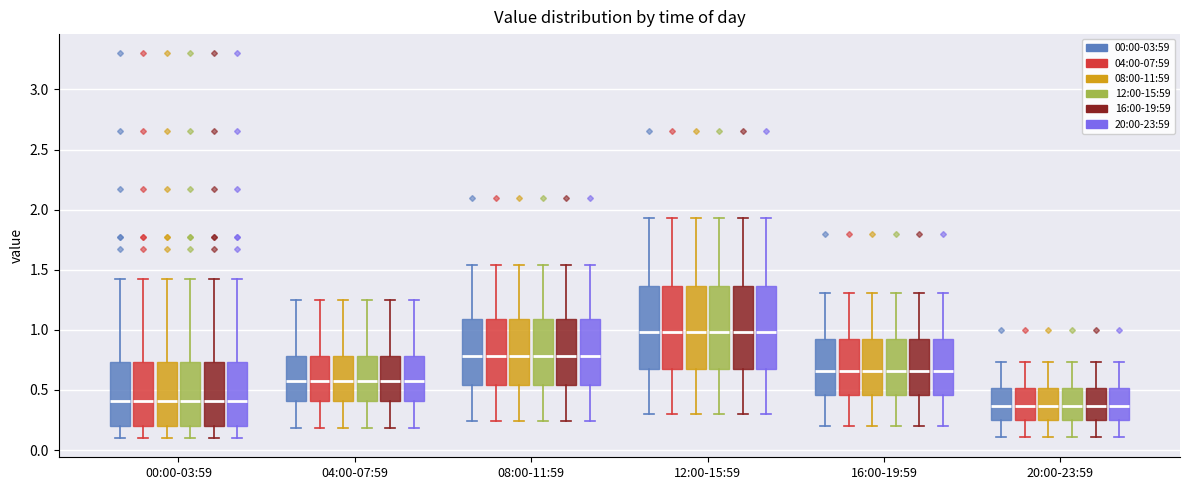

Reading left to right, transcribe this box plot: for each box, give where its median line is, the range the box spans, and where its two whiskers end, as read against the y-axis. The values are not printed on the chart, so give them approximately, as read against the axis.

00:00-03:59 (00:00-03:59): median 0.40, box 0.20 to 0.75, whiskers 0.10 to 1.40
00:00-03:59 (04:00-07:59): median 0.40, box 0.20 to 0.75, whiskers 0.10 to 1.40
00:00-03:59 (08:00-11:59): median 0.40, box 0.20 to 0.75, whiskers 0.10 to 1.40
00:00-03:59 (12:00-15:59): median 0.40, box 0.20 to 0.75, whiskers 0.10 to 1.40
00:00-03:59 (16:00-19:59): median 0.40, box 0.20 to 0.75, whiskers 0.10 to 1.40
00:00-03:59 (20:00-23:59): median 0.40, box 0.20 to 0.75, whiskers 0.10 to 1.40
04:00-07:59 (00:00-03:59): median 0.60, box 0.40 to 0.80, whiskers 0.20 to 1.25
04:00-07:59 (04:00-07:59): median 0.60, box 0.40 to 0.80, whiskers 0.20 to 1.25
04:00-07:59 (08:00-11:59): median 0.60, box 0.40 to 0.80, whiskers 0.20 to 1.25
04:00-07:59 (12:00-15:59): median 0.60, box 0.40 to 0.80, whiskers 0.20 to 1.25
04:00-07:59 (16:00-19:59): median 0.60, box 0.40 to 0.80, whiskers 0.20 to 1.25
04:00-07:59 (20:00-23:59): median 0.60, box 0.40 to 0.80, whiskers 0.20 to 1.25
08:00-11:59 (00:00-03:59): median 0.80, box 0.55 to 1.10, whiskers 0.25 to 1.55
08:00-11:59 (04:00-07:59): median 0.80, box 0.55 to 1.10, whiskers 0.25 to 1.55
08:00-11:59 (08:00-11:59): median 0.80, box 0.55 to 1.10, whiskers 0.25 to 1.55
08:00-11:59 (12:00-15:59): median 0.80, box 0.55 to 1.10, whiskers 0.25 to 1.55
08:00-11:59 (16:00-19:59): median 0.80, box 0.55 to 1.10, whiskers 0.25 to 1.55
08:00-11:59 (20:00-23:59): median 0.80, box 0.55 to 1.10, whiskers 0.25 to 1.55
12:00-15:59 (00:00-03:59): median 1.00, box 0.70 to 1.35, whiskers 0.30 to 1.95
12:00-15:59 (04:00-07:59): median 1.00, box 0.70 to 1.35, whiskers 0.30 to 1.95
12:00-15:59 (08:00-11:59): median 1.00, box 0.70 to 1.35, whiskers 0.30 to 1.95
12:00-15:59 (12:00-15:59): median 1.00, box 0.70 to 1.35, whiskers 0.30 to 1.95
12:00-15:59 (16:00-19:59): median 1.00, box 0.70 to 1.35, whiskers 0.30 to 1.95
12:00-15:59 (20:00-23:59): median 1.00, box 0.70 to 1.35, whiskers 0.30 to 1.95
16:00-19:59 (00:00-03:59): median 0.65, box 0.45 to 0.90, whiskers 0.20 to 1.30
16:00-19:59 (04:00-07:59): median 0.65, box 0.45 to 0.90, whiskers 0.20 to 1.30
16:00-19:59 (08:00-11:59): median 0.65, box 0.45 to 0.90, whiskers 0.20 to 1.30
16:00-19:59 (12:00-15:59): median 0.65, box 0.45 to 0.90, whiskers 0.20 to 1.30
16:00-19:59 (16:00-19:59): median 0.65, box 0.45 to 0.90, whiskers 0.20 to 1.30
16:00-19:59 (20:00-23:59): median 0.65, box 0.45 to 0.90, whiskers 0.20 to 1.30
20:00-23:59 (00:00-03:59): median 0.35, box 0.25 to 0.50, whiskers 0.10 to 0.75
20:00-23:59 (04:00-07:59): median 0.35, box 0.25 to 0.50, whiskers 0.10 to 0.75
20:00-23:59 (08:00-11:59): median 0.35, box 0.25 to 0.50, whiskers 0.10 to 0.75
20:00-23:59 (12:00-15:59): median 0.35, box 0.25 to 0.50, whiskers 0.10 to 0.75
20:00-23:59 (16:00-19:59): median 0.35, box 0.25 to 0.50, whiskers 0.10 to 0.75
20:00-23:59 (20:00-23:59): median 0.35, box 0.25 to 0.50, whiskers 0.10 to 0.75